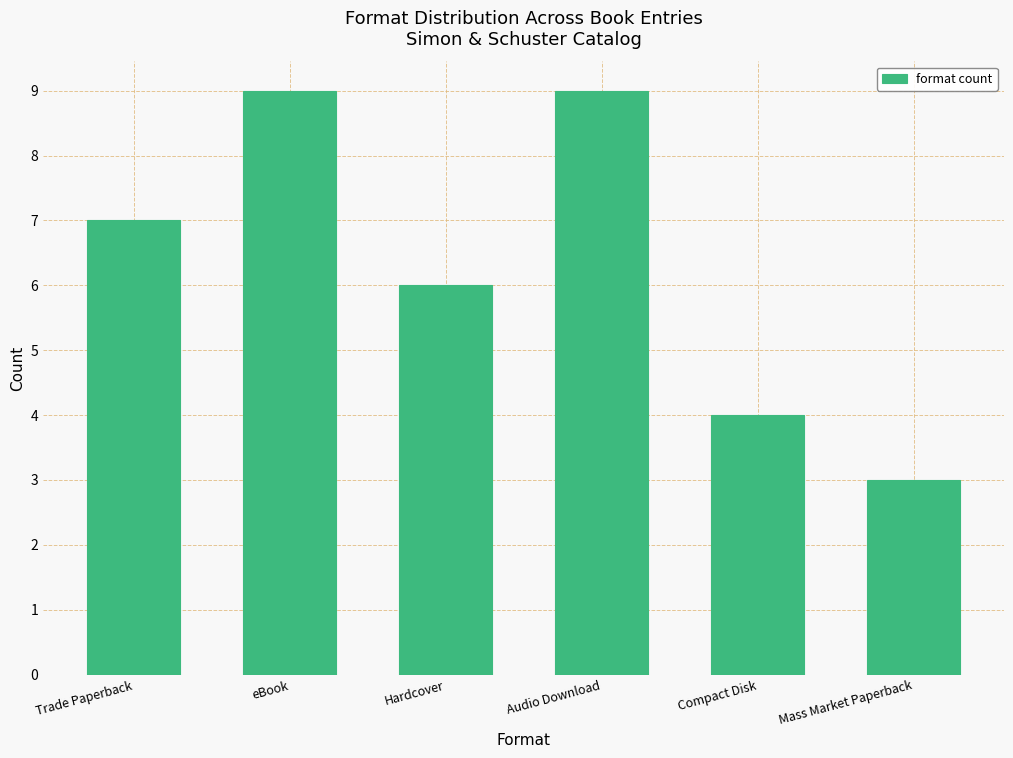

Approximately how many times larger is the value at eBook compared to Compact Disk?

2.2